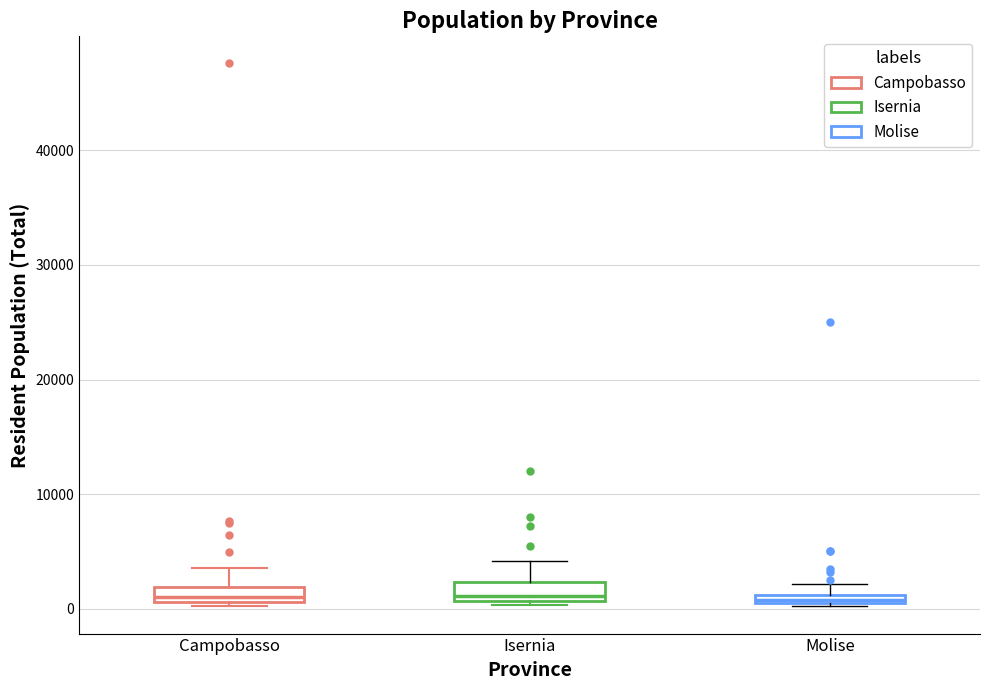

Where is the upper edge of the box for Molise on the y-axis? The values are not printed on the chart, so give them approximately, as read against the axis.

1000